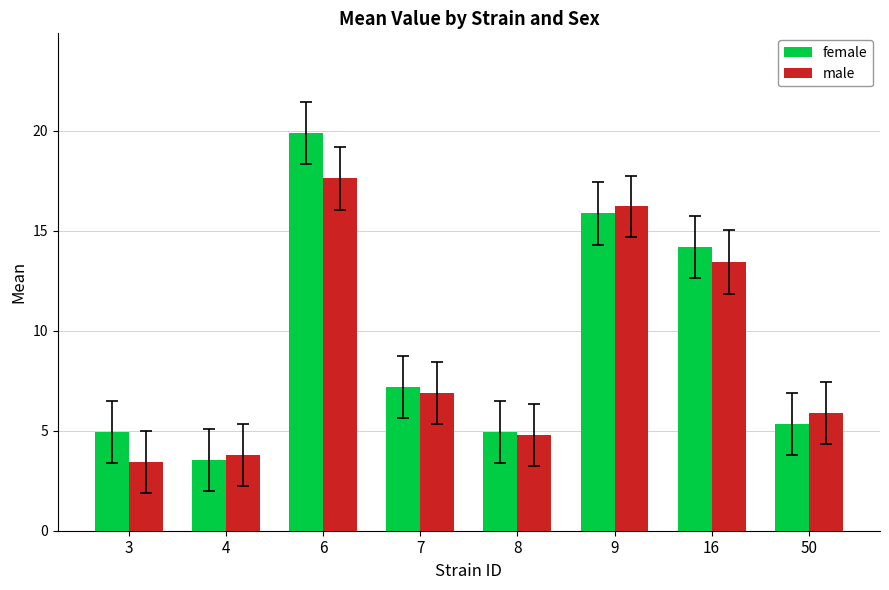

List the series in order of their peak value, lowest first.

male, female